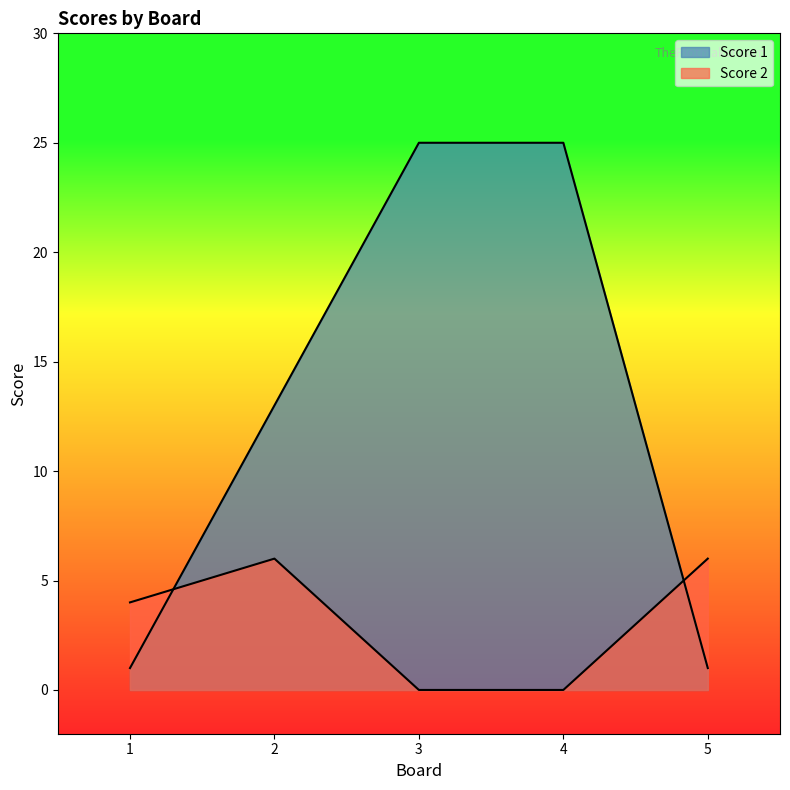

What is the total value across all series at 1?

5